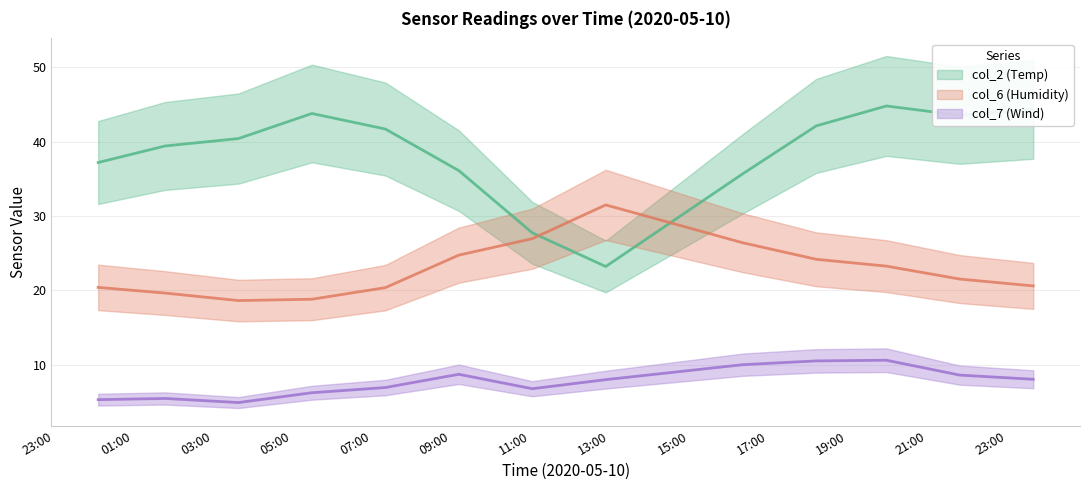

Between 2020-05-10 09:12 and 2020-05-10 01:48, which is larger?

2020-05-10 01:48